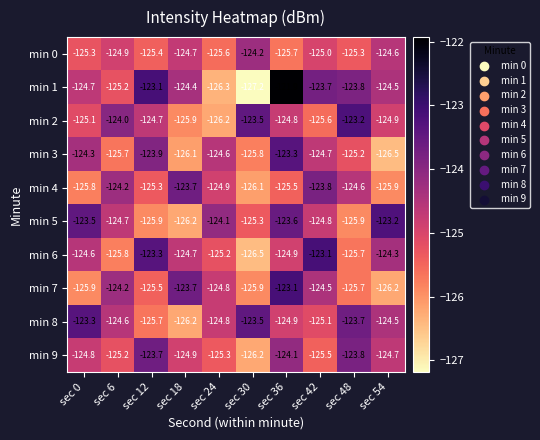

What is the minimum value for min 9?

-126.2